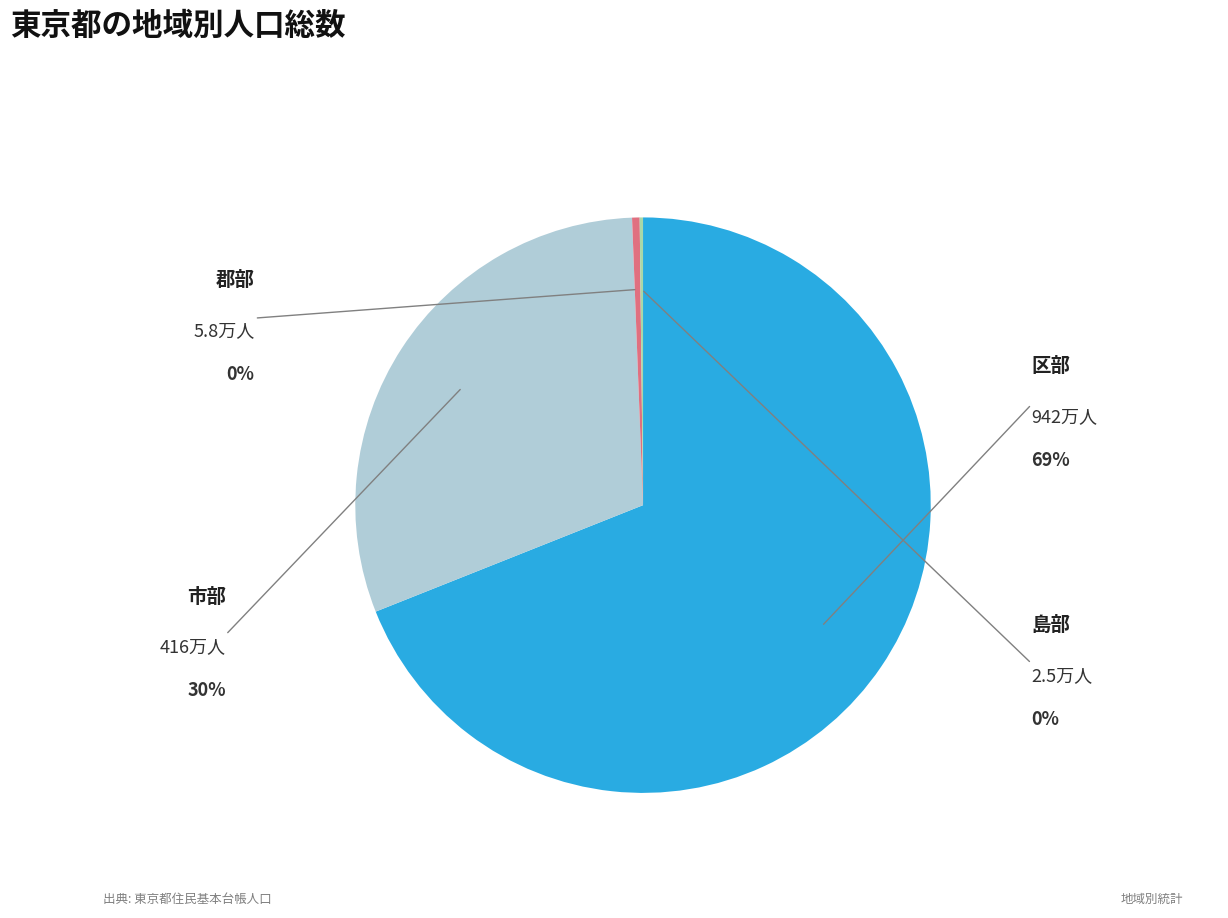

Is there a majority slice in this chart?

Yes